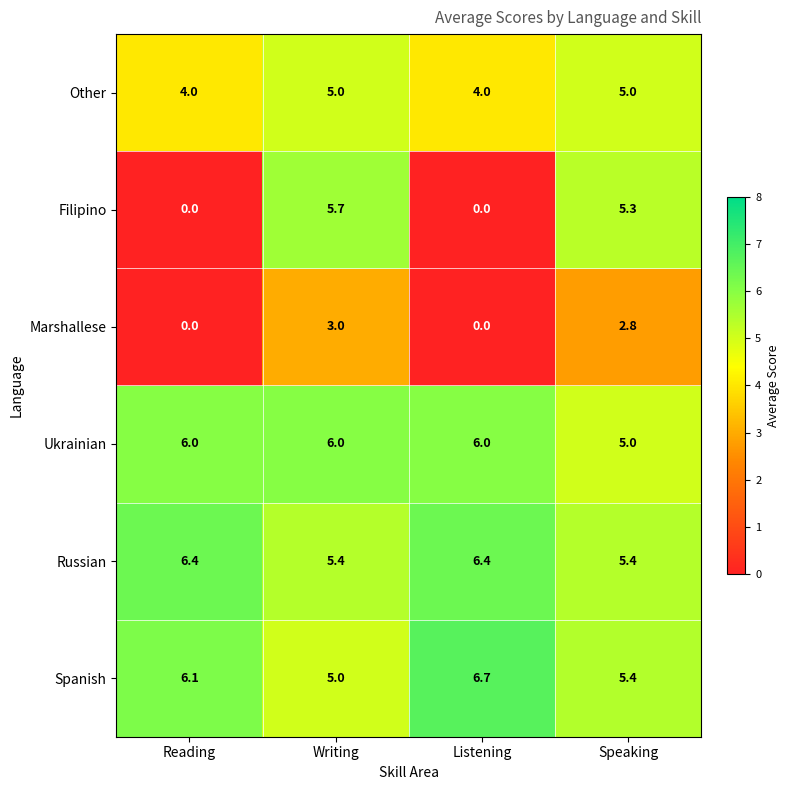

Which series changed the most between Writing and Listening?

Filipino